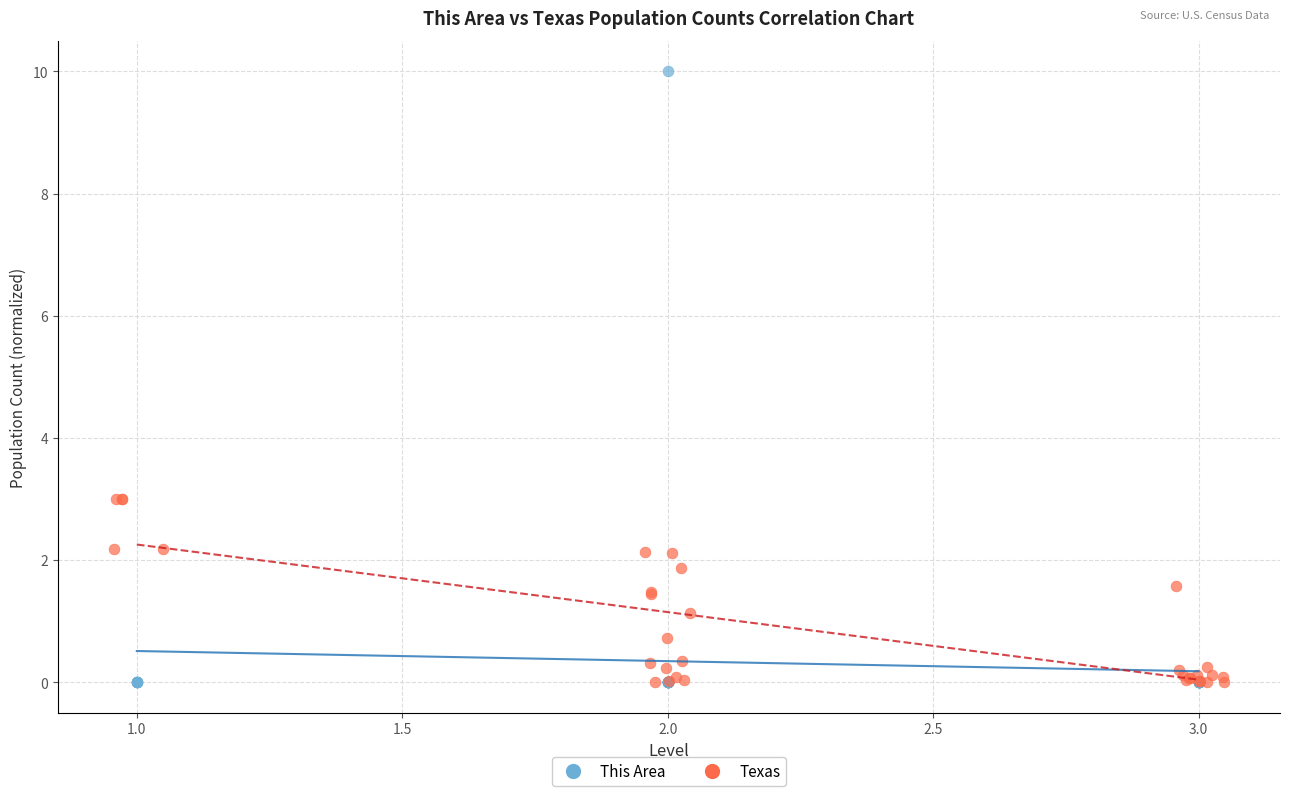

Which series has the widest spread of Y values?

This Area